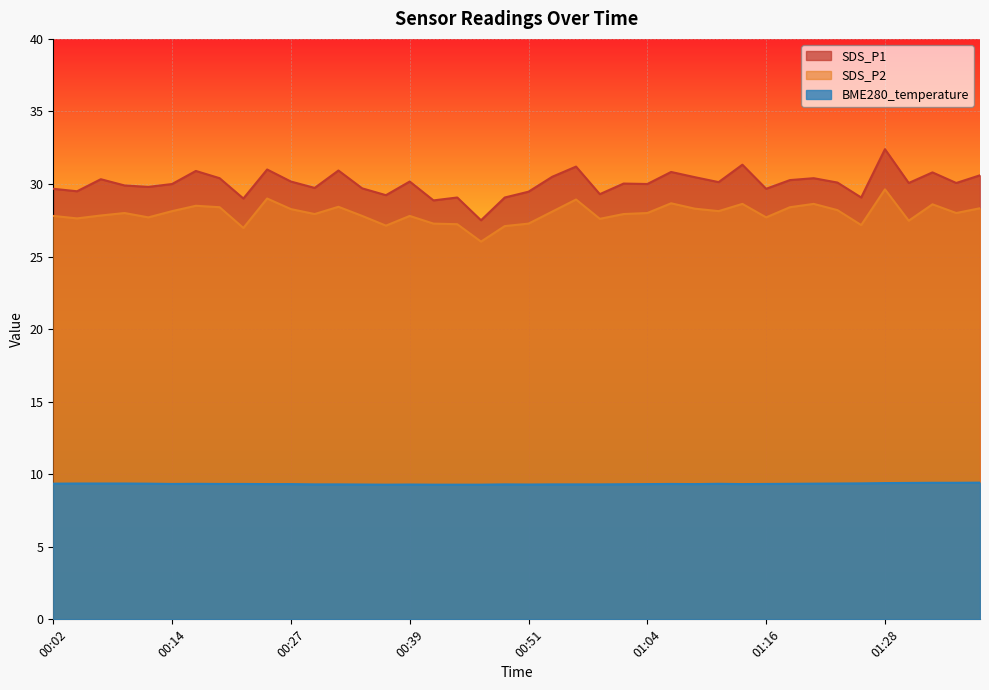

At which label does SDS_P1 reach its peak?

01:28